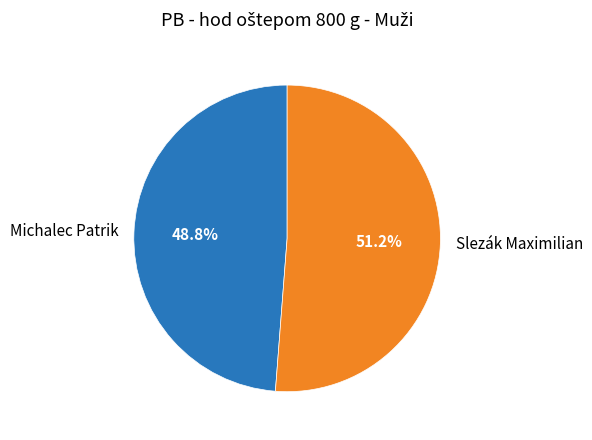

Is it true that Michalec Patrik is 37% of the pie?

False